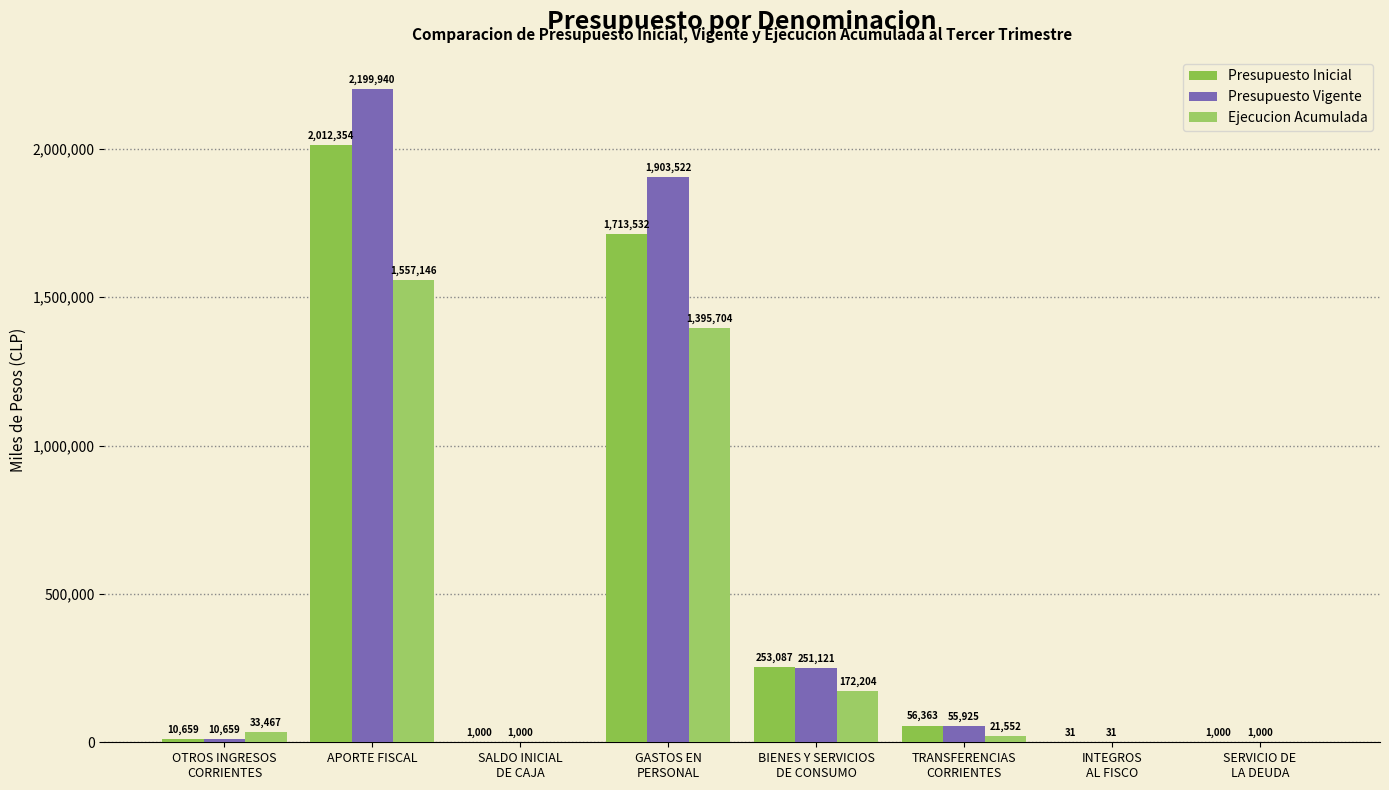

Reading right to left, extract all data points from this chart.

Presupuesto Inicial: 1000	31	56363	253087	1713532	1000	2012354	10659
Presupuesto Vigente: 1000	31	55925	251121	1903522	1000	2199940	10659
Ejecucion Acumulada: 0	0	21552	172204	1395704	0	1557146	33467